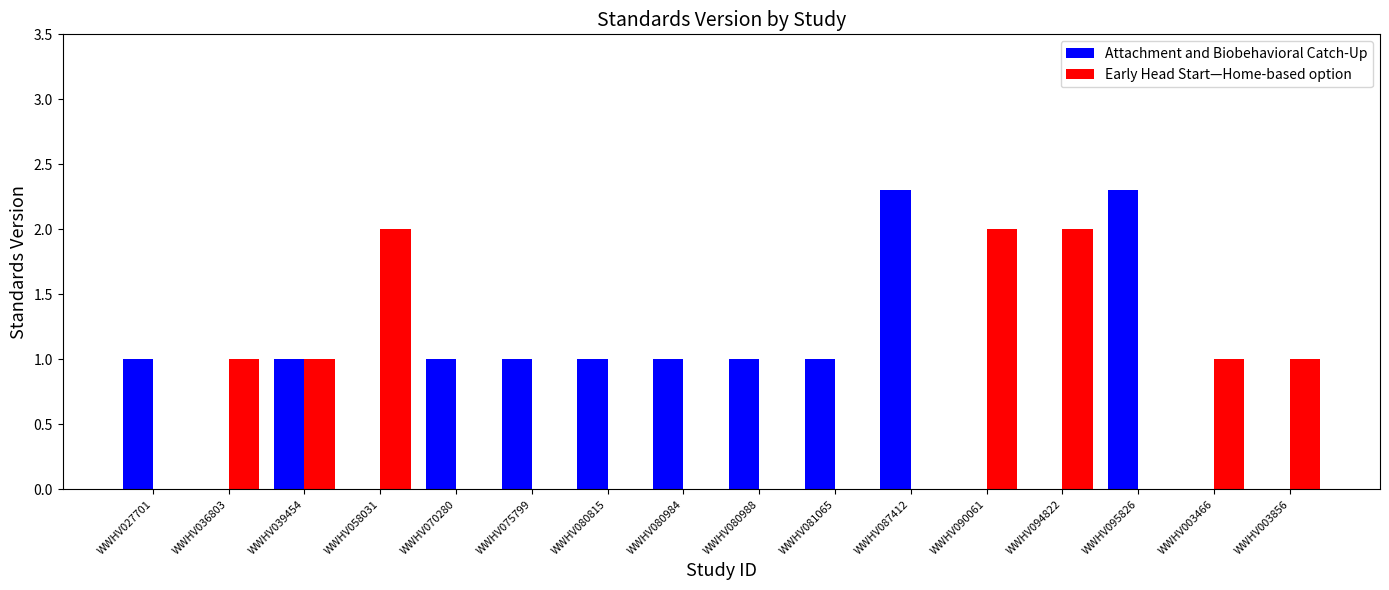

What is the sum of all Attachment and Biobehavioral Catch-Up values?

12.6